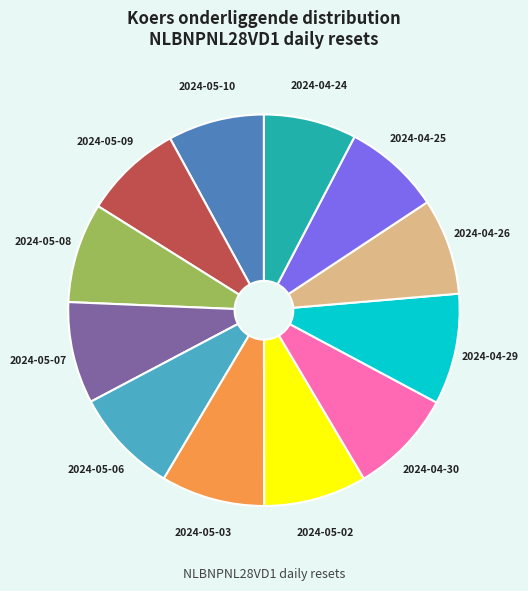

What is the ratio of the value at 2024-05-02 to the value at 2024-04-25?

1.1